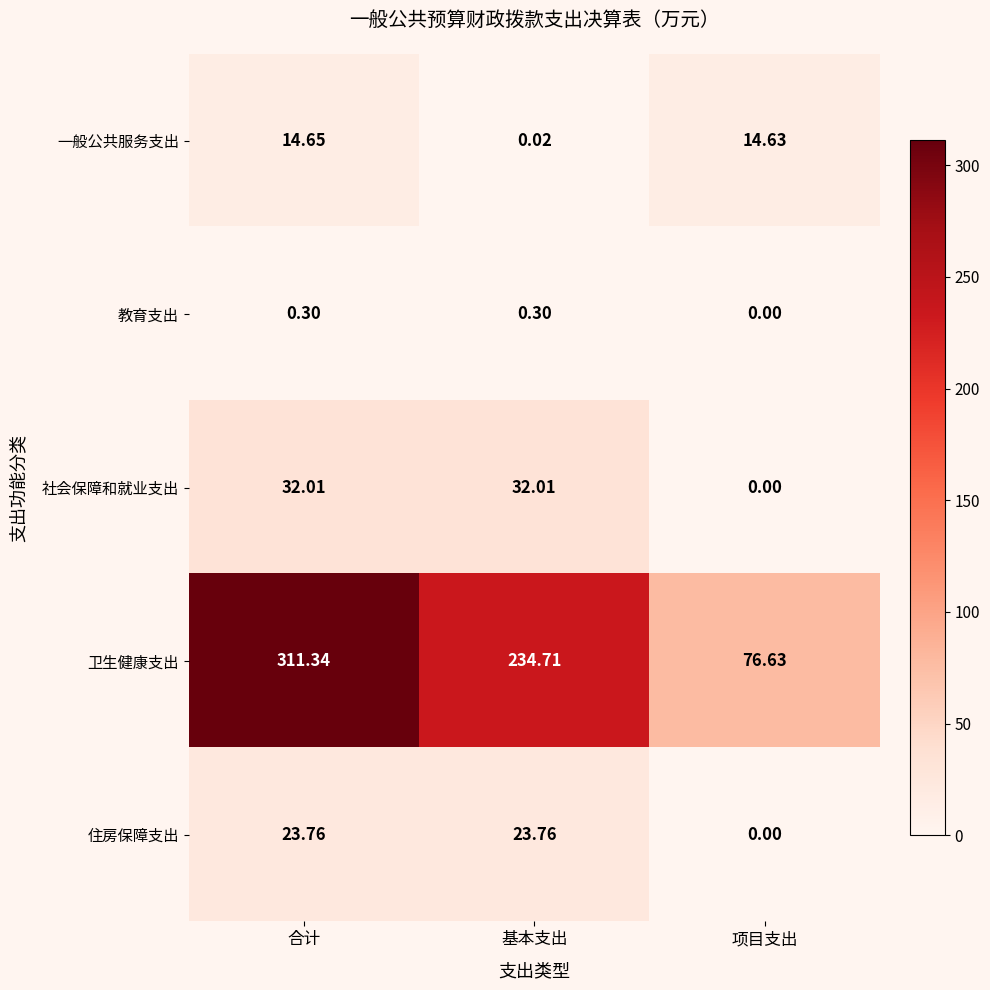

At which category is the sum across all series the highest?

合计